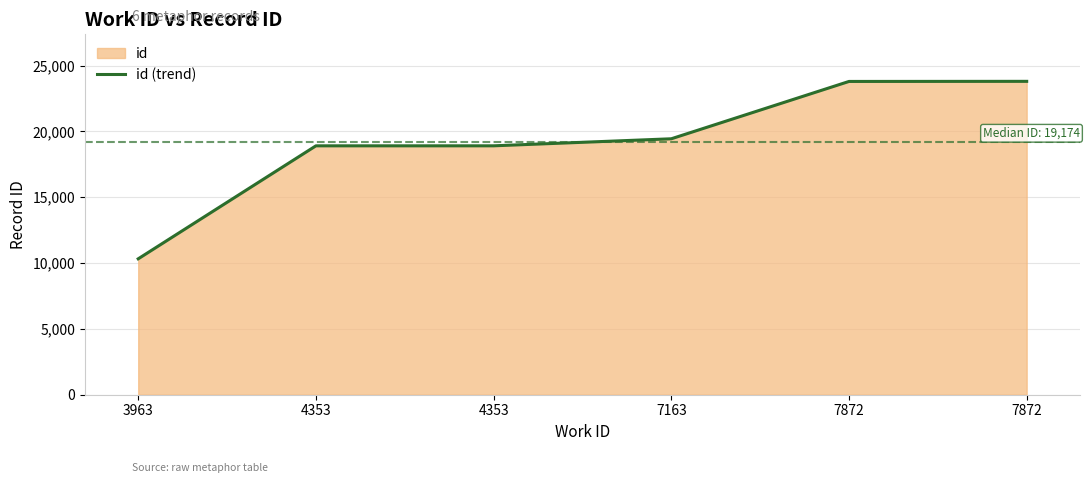

What is the smallest value displayed?

10324